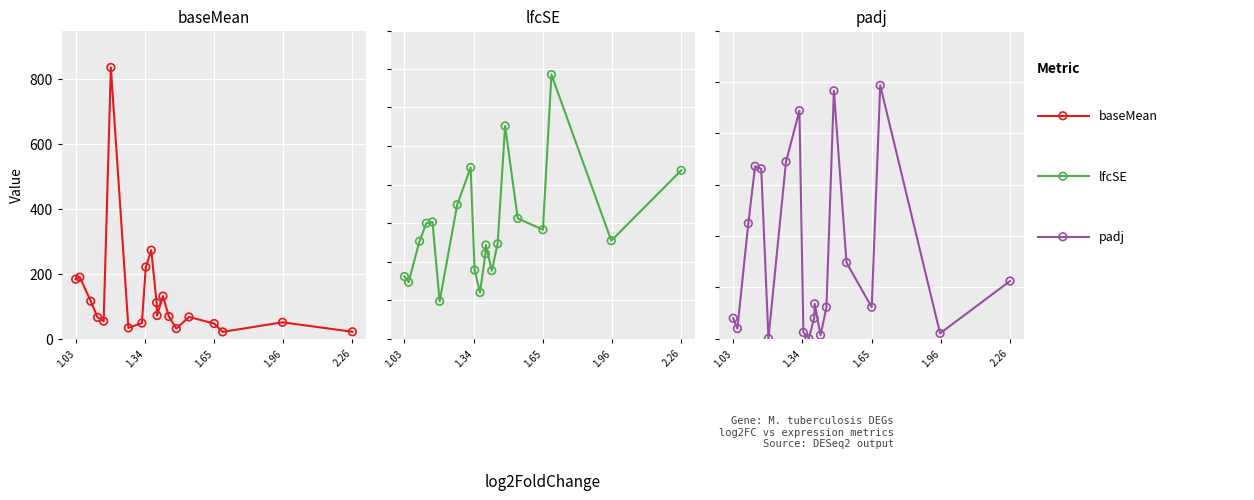

Which series has the largest total across all categories?

baseMean